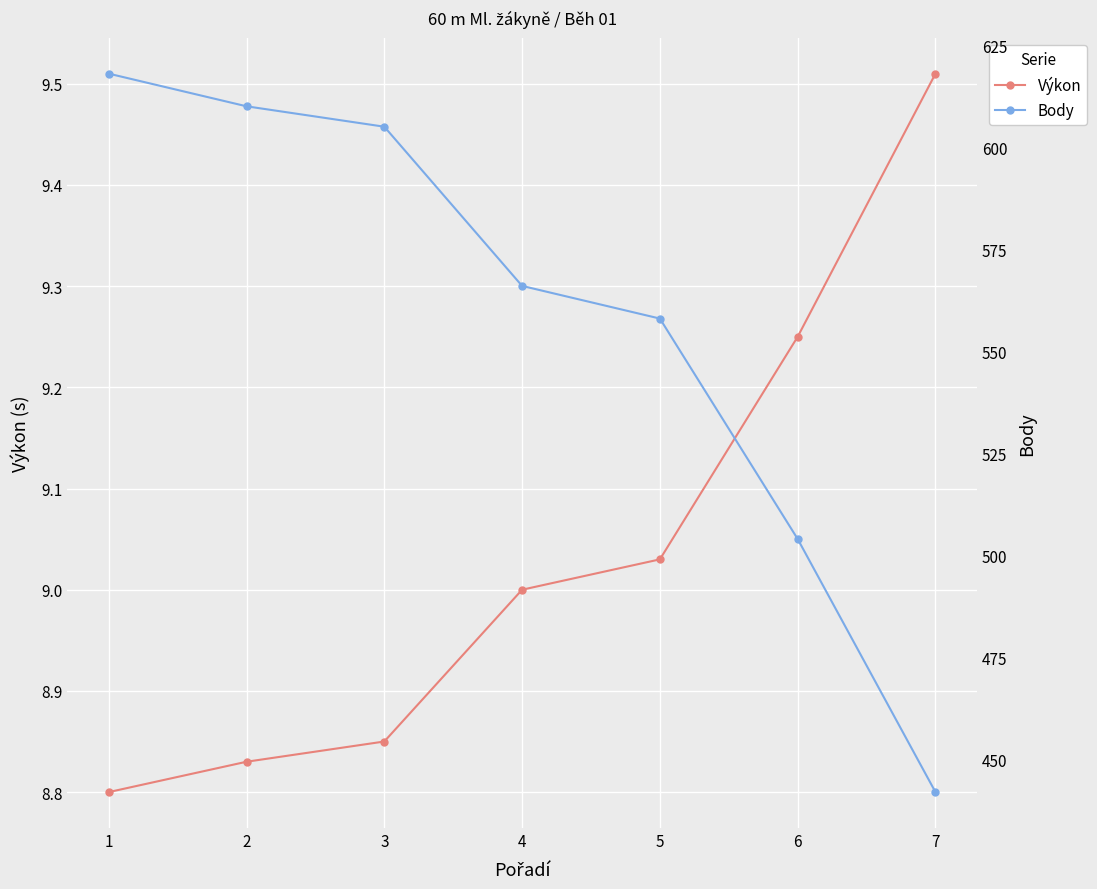

What is the sum of all Výkon values?

63.3